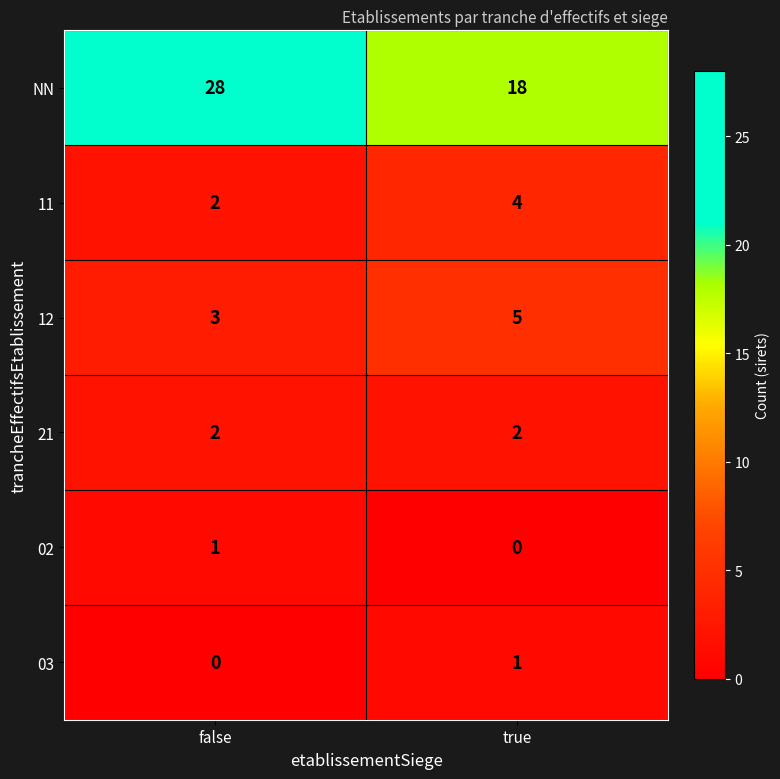

Which series changed the most between false and true?

NN